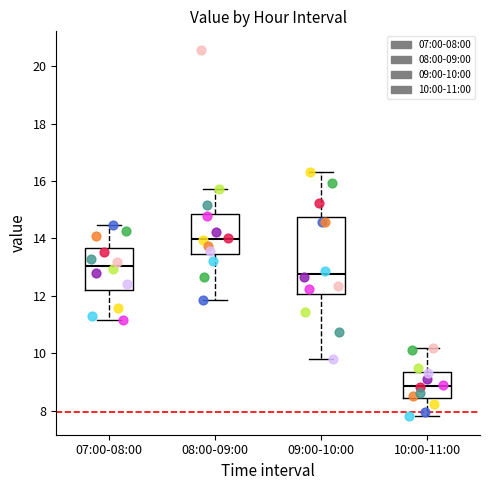

Reading left to right, transcribe this box plot: for each box, give where its median line is, the range the box spans, and where its two whiskers end, as read against the y-axis. The values are not printed on the chart, so give them approximately, as read against the axis.

07:00-08:00: median 13.0, box 12.2 to 13.6, whiskers 11.2 to 14.4
08:00-09:00: median 14.0, box 13.4 to 14.8, whiskers 11.8 to 15.8
09:00-10:00: median 12.8, box 12.0 to 14.8, whiskers 9.8 to 16.4
10:00-11:00: median 8.8, box 8.4 to 9.4, whiskers 7.8 to 10.2